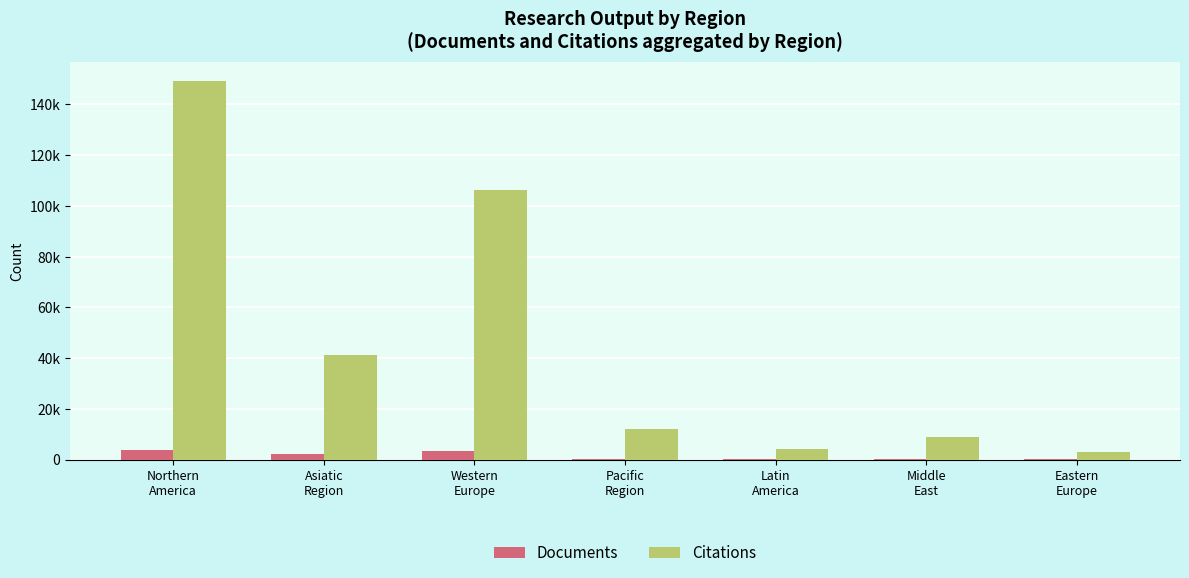

What are all the series names shown in the legend?

Documents, Citations